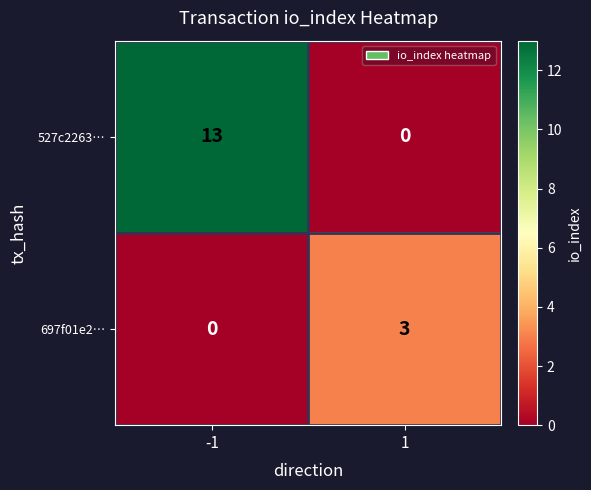

List the series in order of their peak value, highest first.

527c2263…, 697f01e2…